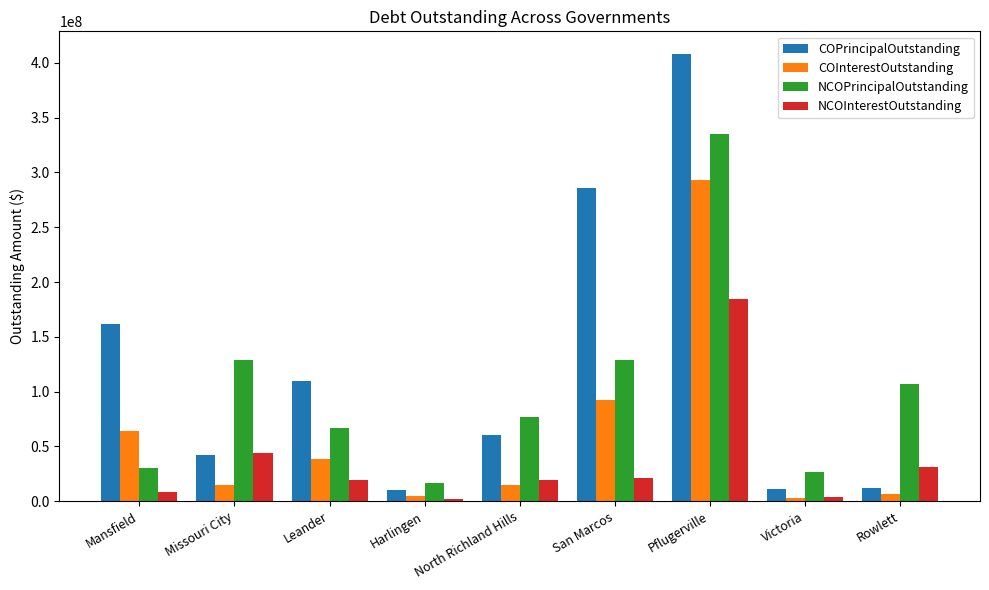

How many bars are there in each group?

4